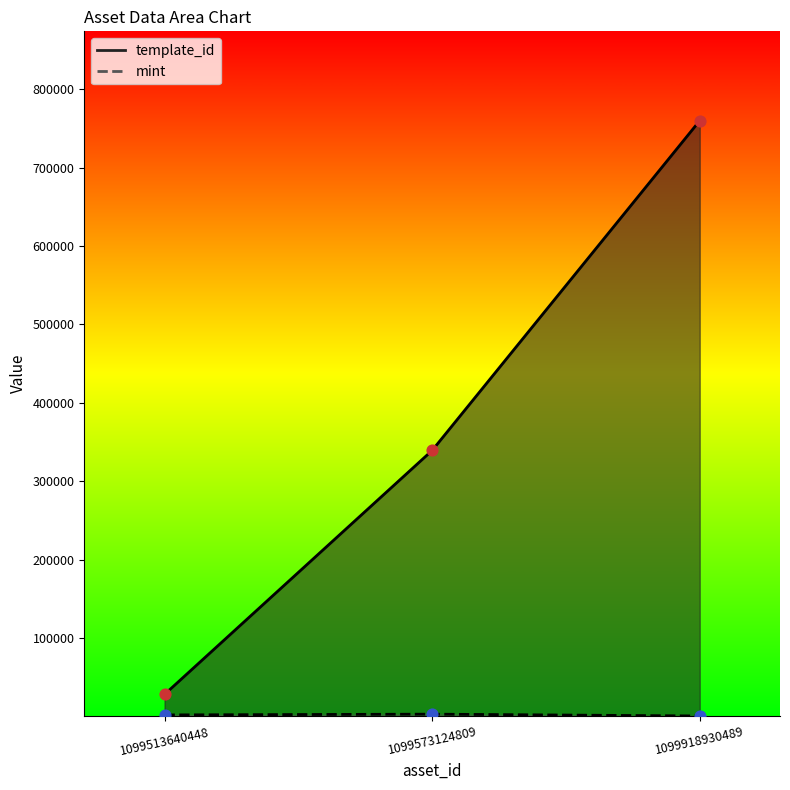

Which series contains the lowest Y value?

mint